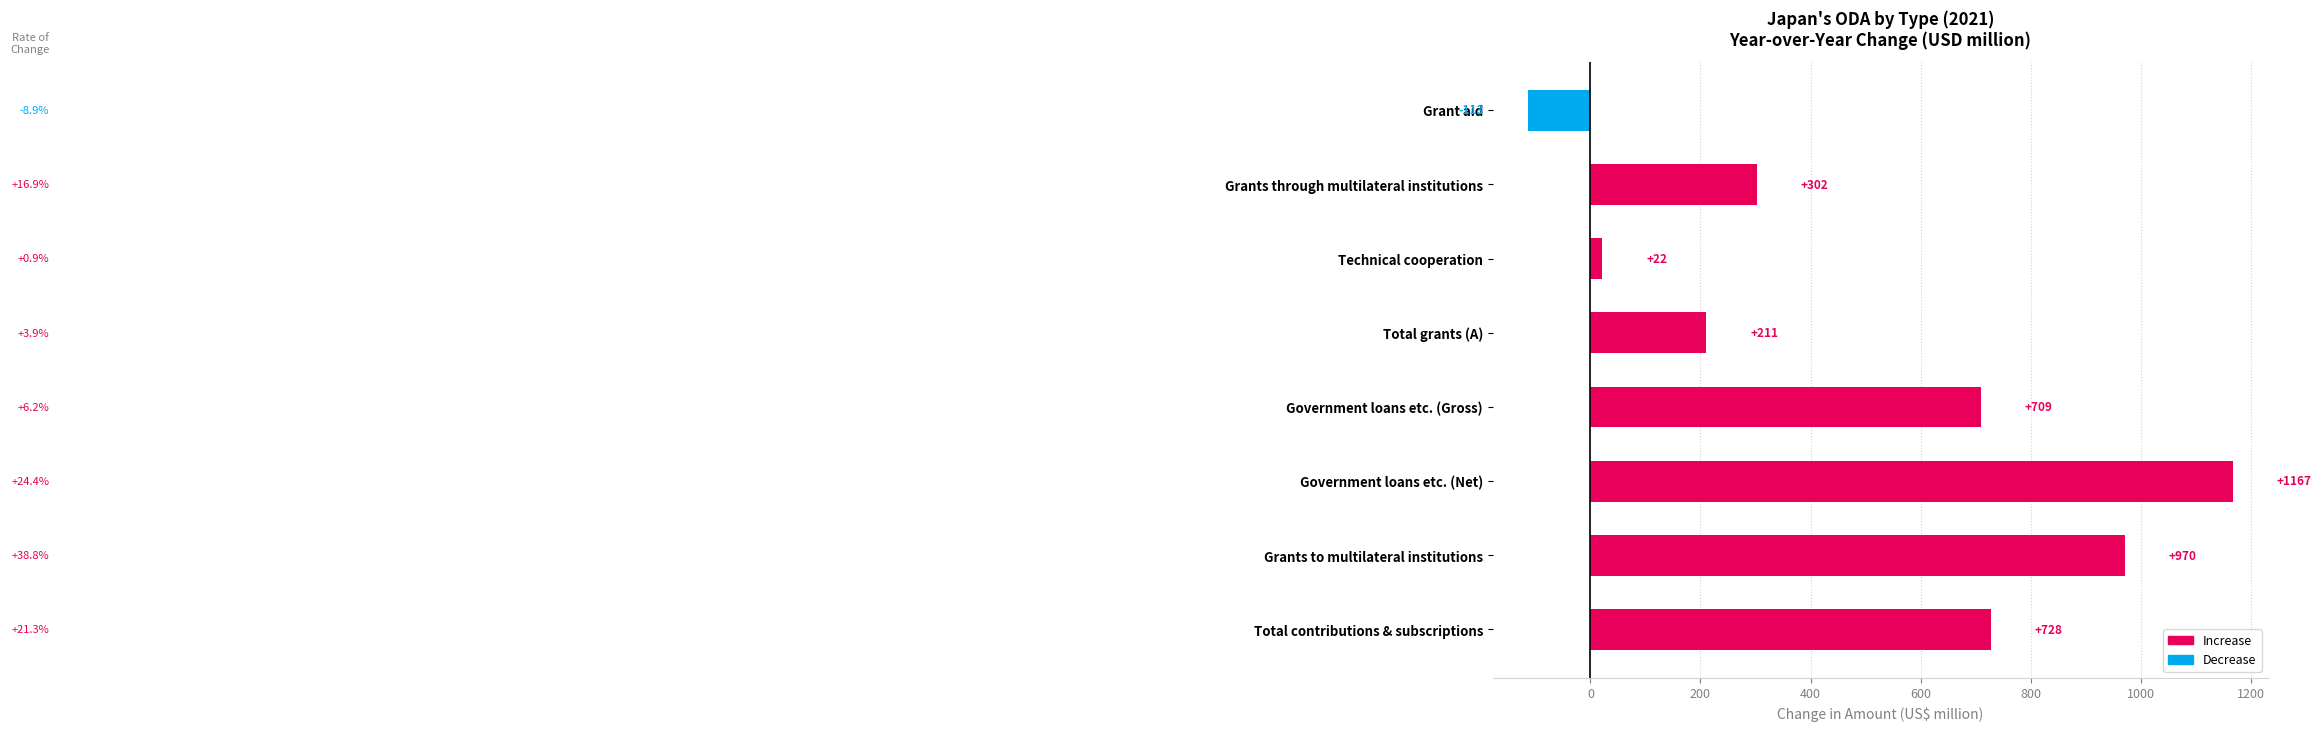

How many bars are there in total?

8